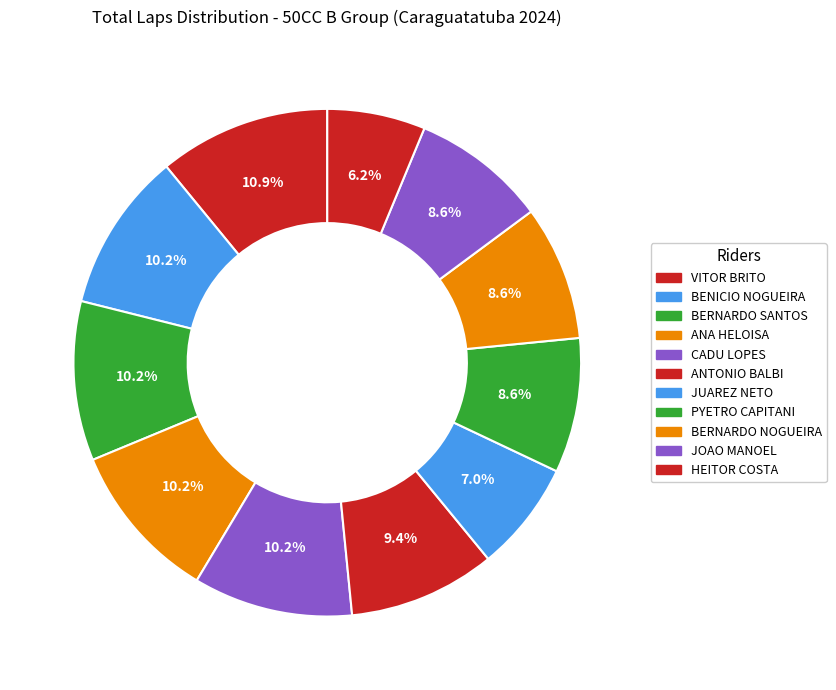

To the nearest percent, what percentage of the pie is JOAO MANOEL?

9%